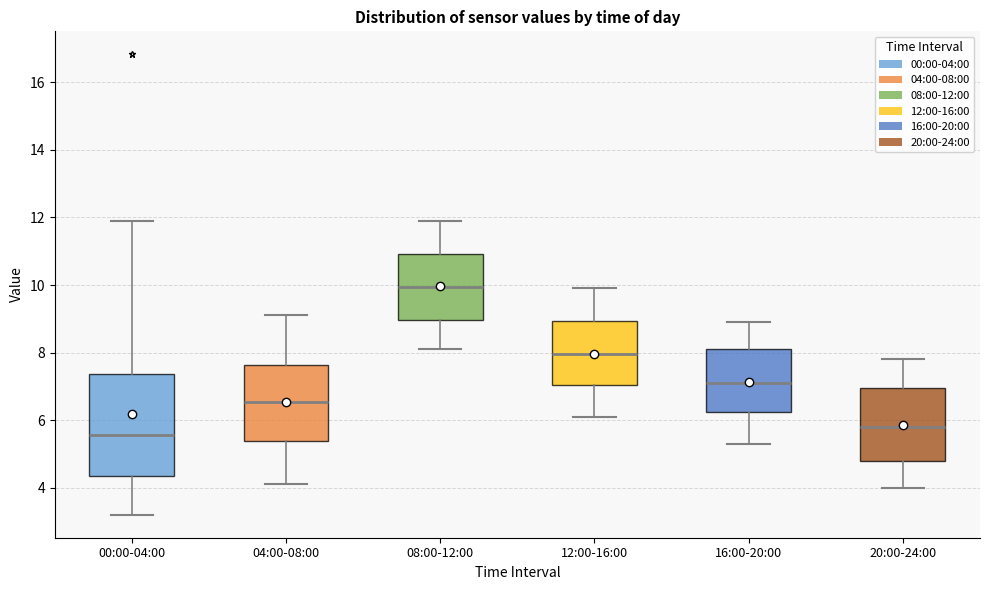

Which box has the highest median line?

08:00-12:00